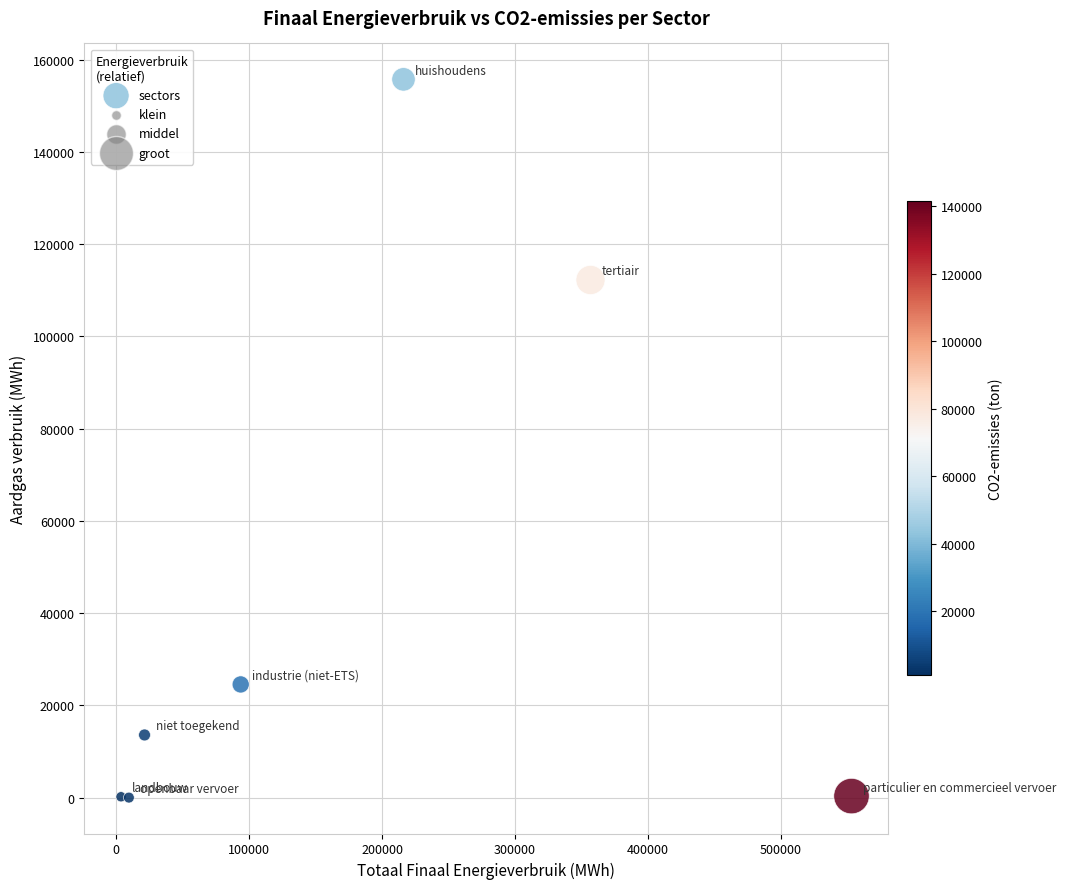

What Y value in the scatter plot is closest to 77862?

112225.7